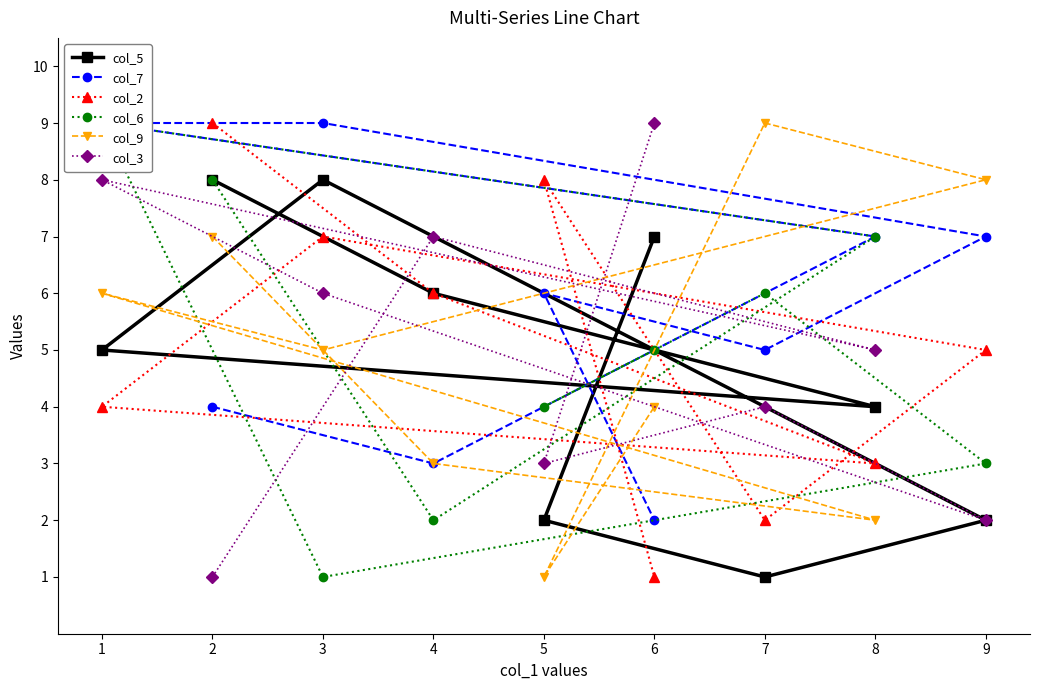

True or false: col_9 has a value of 1 at 5.

True